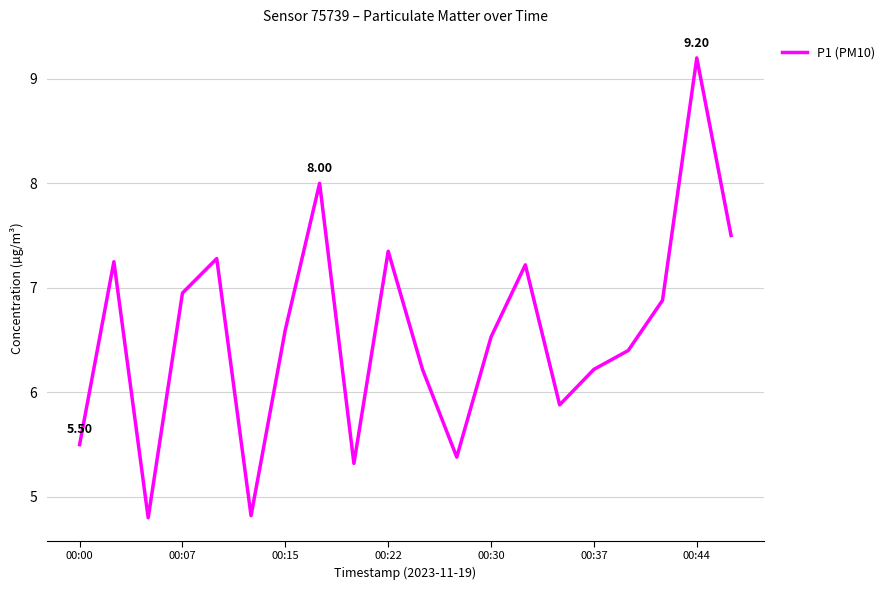

What is the difference between the maximum and minimum values?

4.4